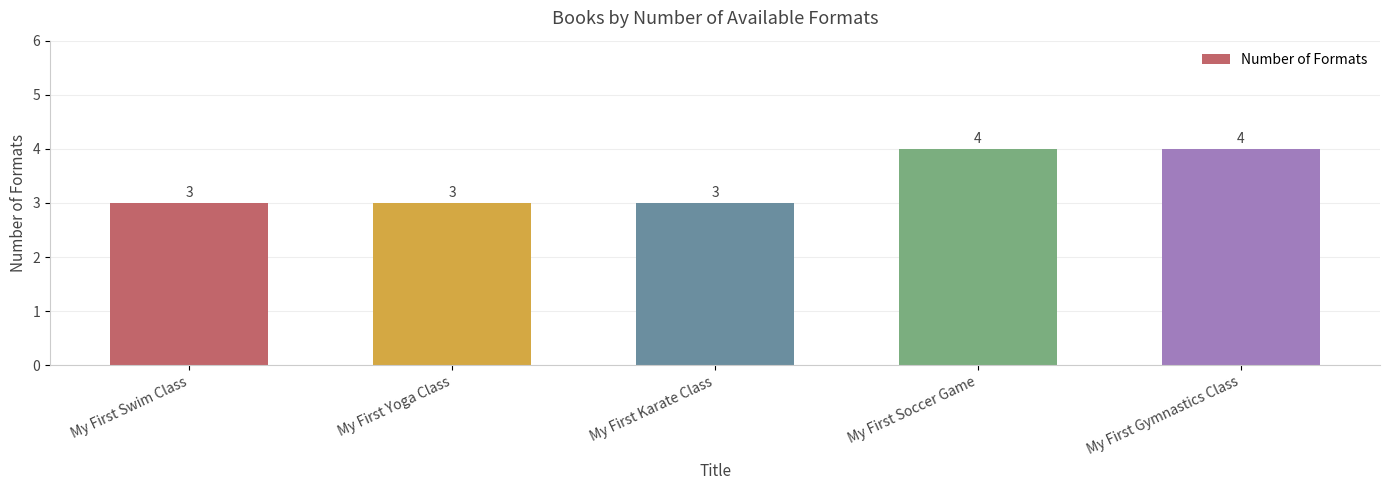

What is the difference between the maximum and minimum values?

1